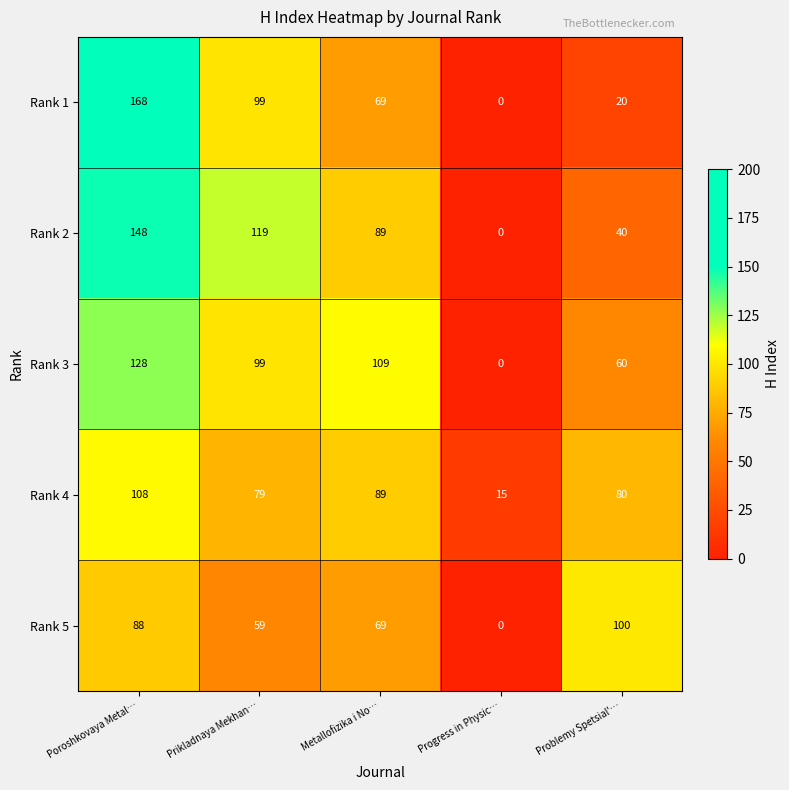

At which category is the sum across all series the highest?

Poroshkovaya Metal…